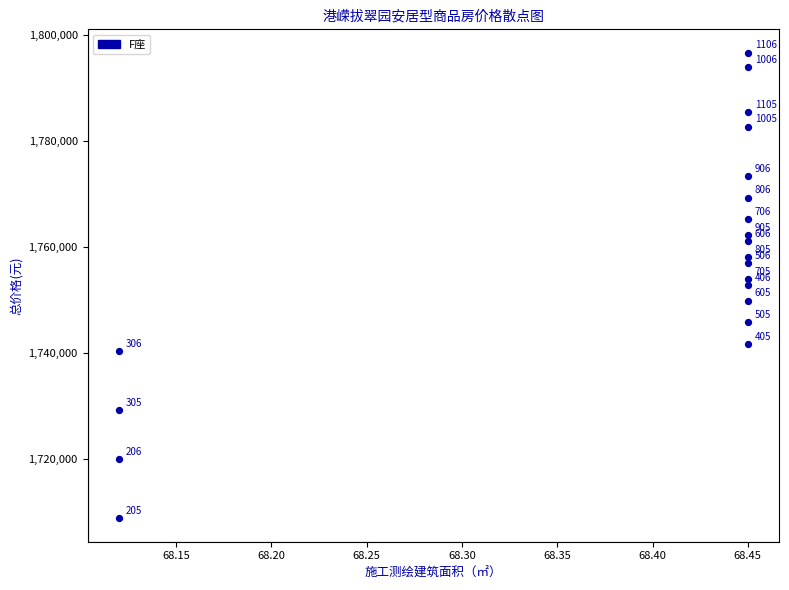

What Y value in the scatter plot is closest to 1752699?

1752862